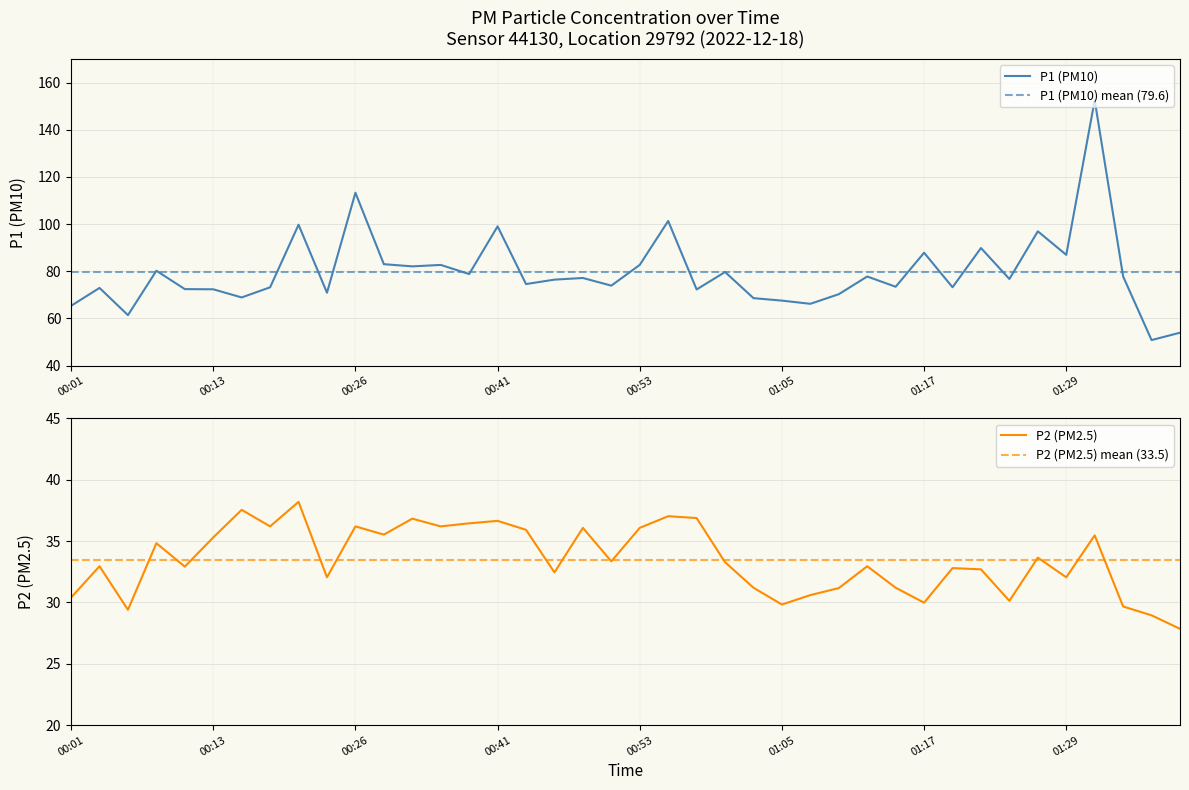

Is the value of P2 at 00:31 greater than the value of P1 at 00:01?

No